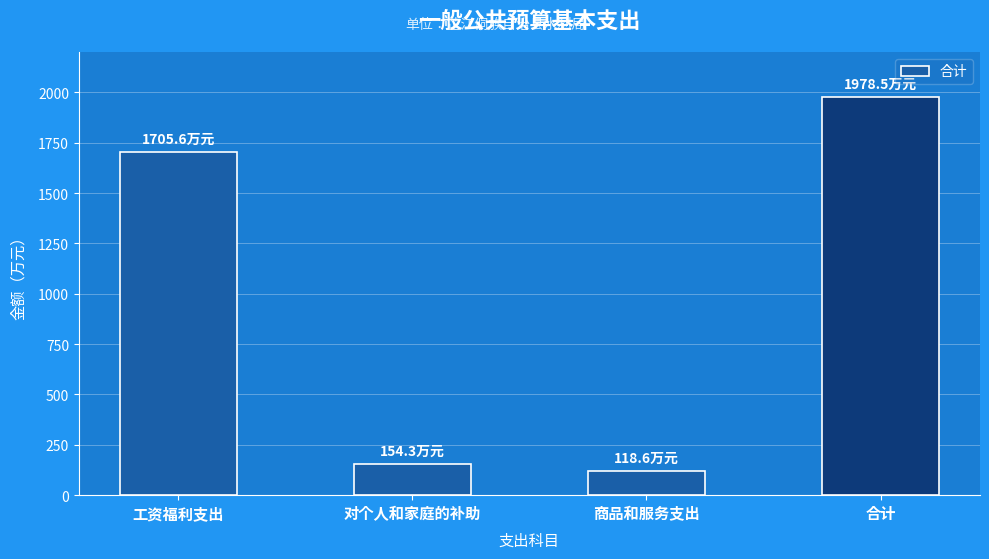

Count the number of values greater than 1705.

2